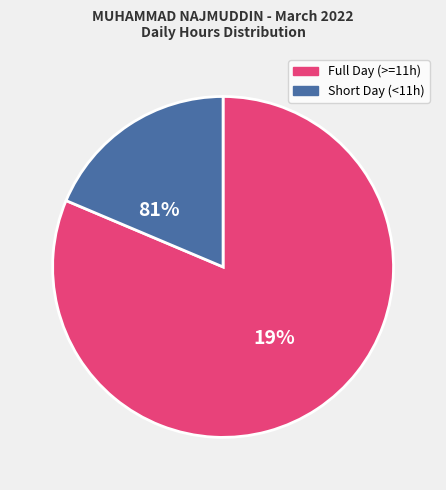

Is there any slice that represents more than half of the pie?

Yes